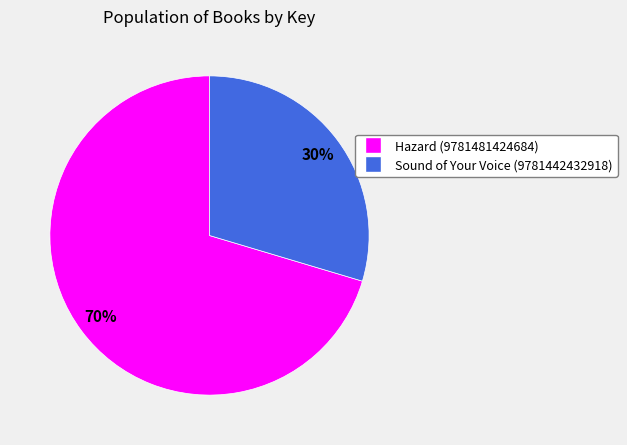

To the nearest percent, what percentage of the pie is Sound of Your Voice (9781442432918)?

30%